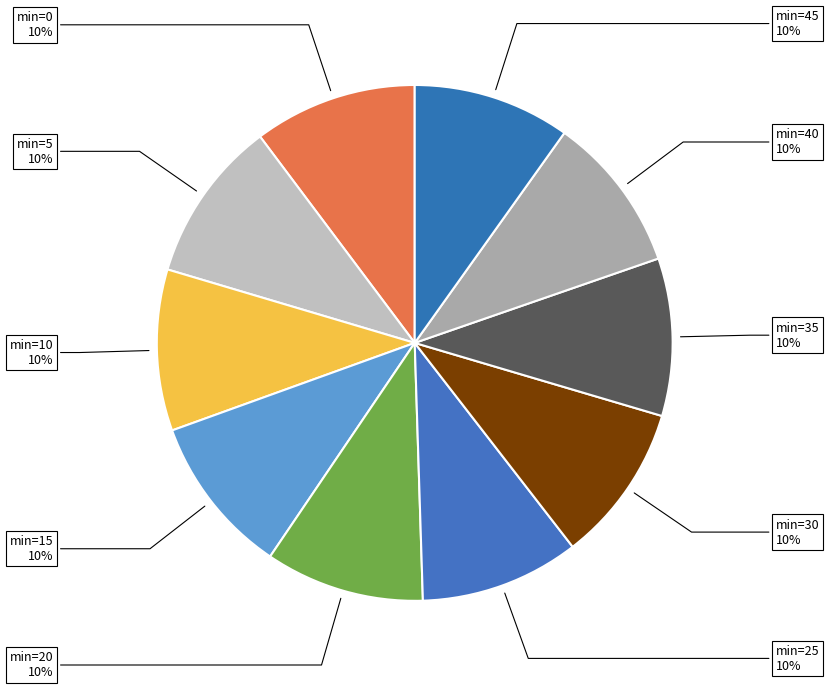

Count the number of slices in the pie.

10